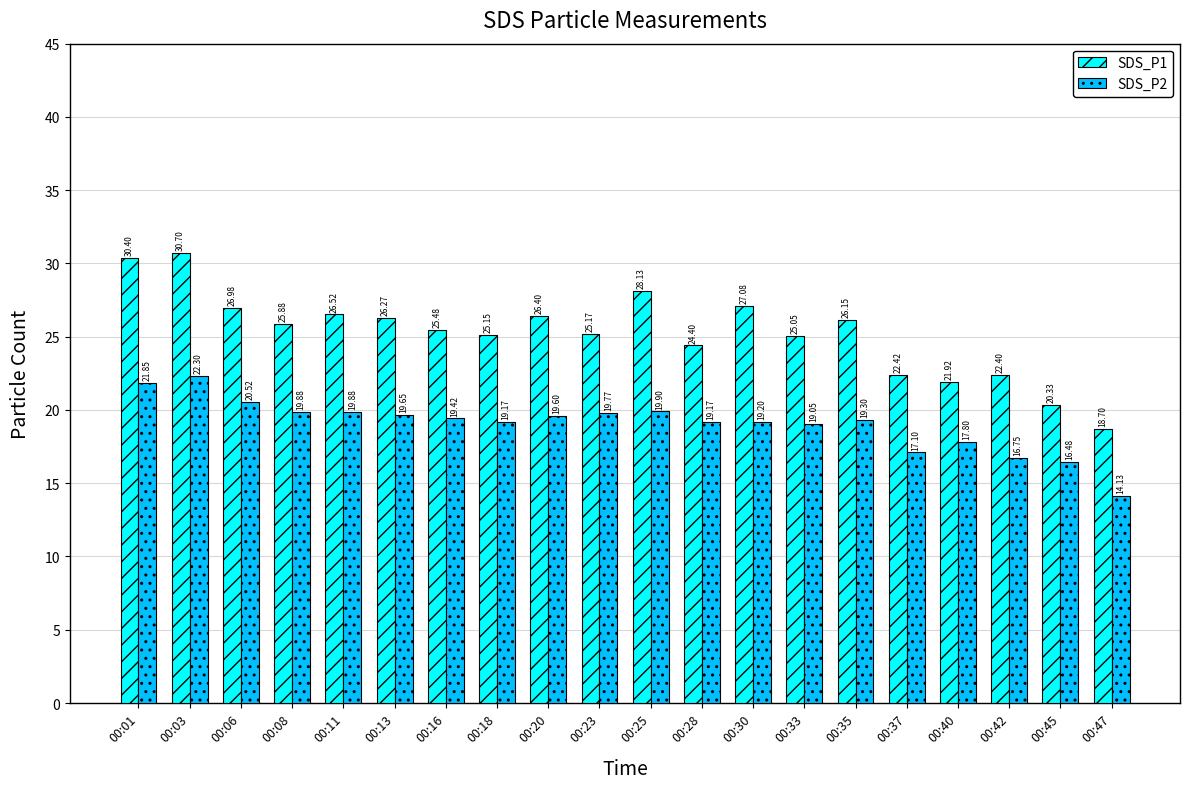

Between 00:11 and 00:20, which series saw the biggest shift?

SDS_P2